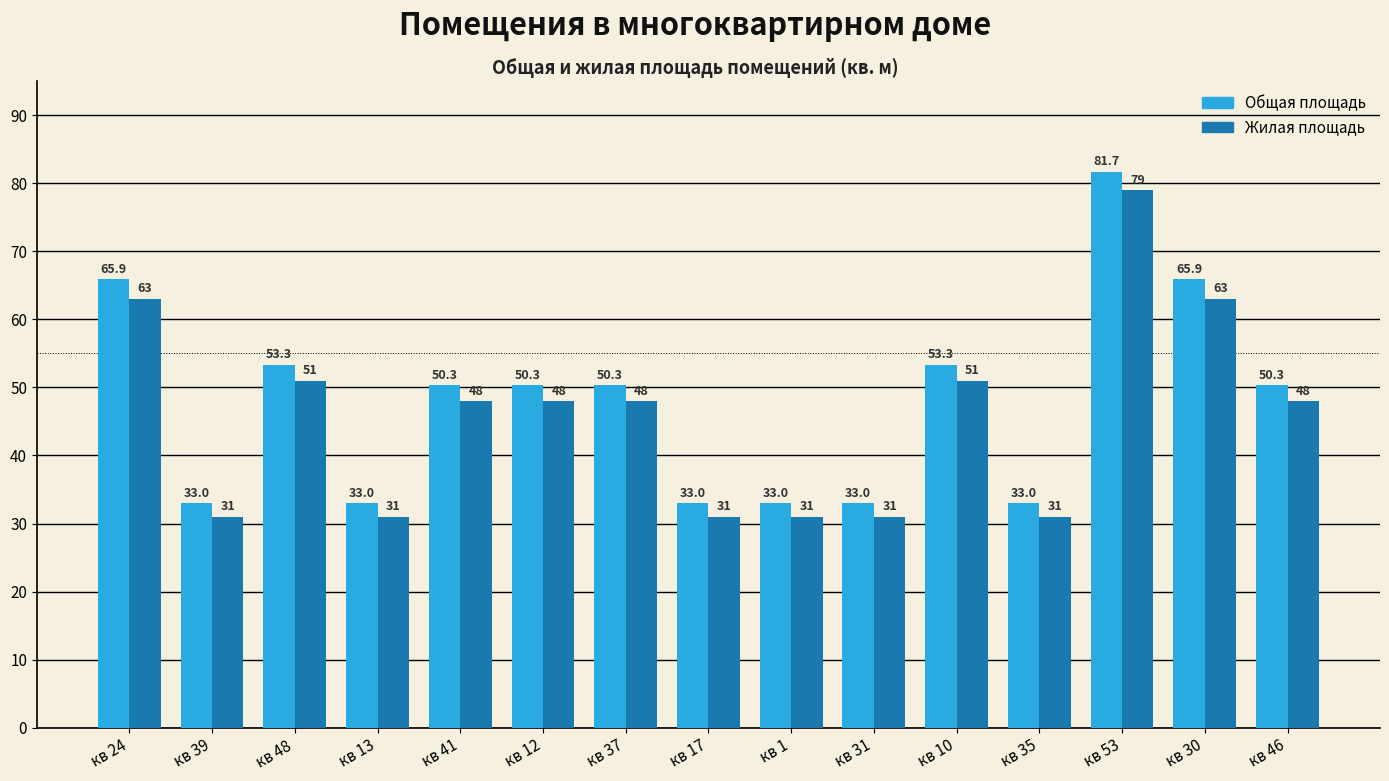

How many bars are there in total?

30